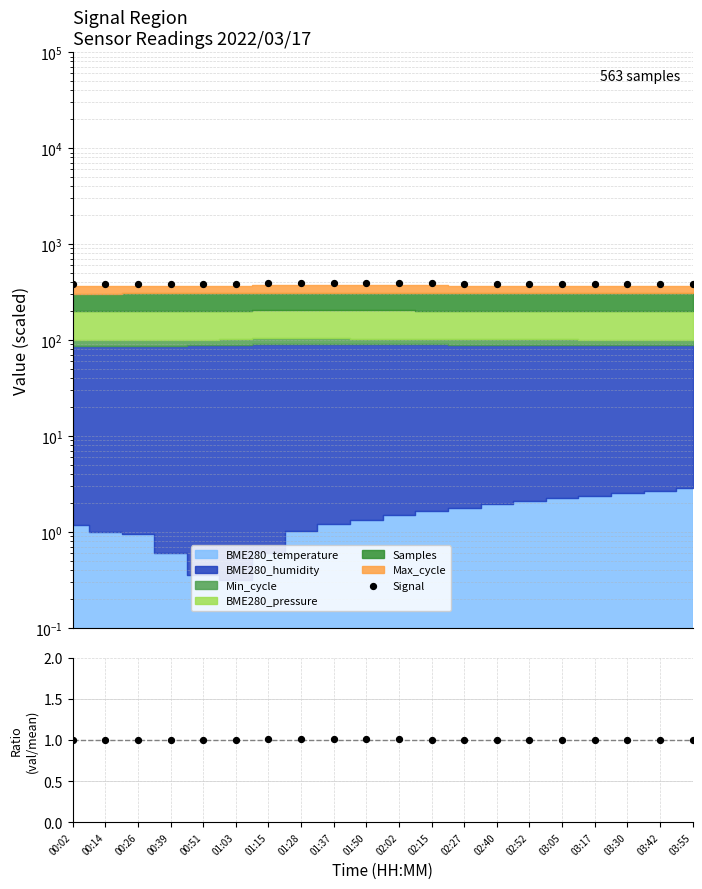

Which series has the largest total across all categories?

Signal